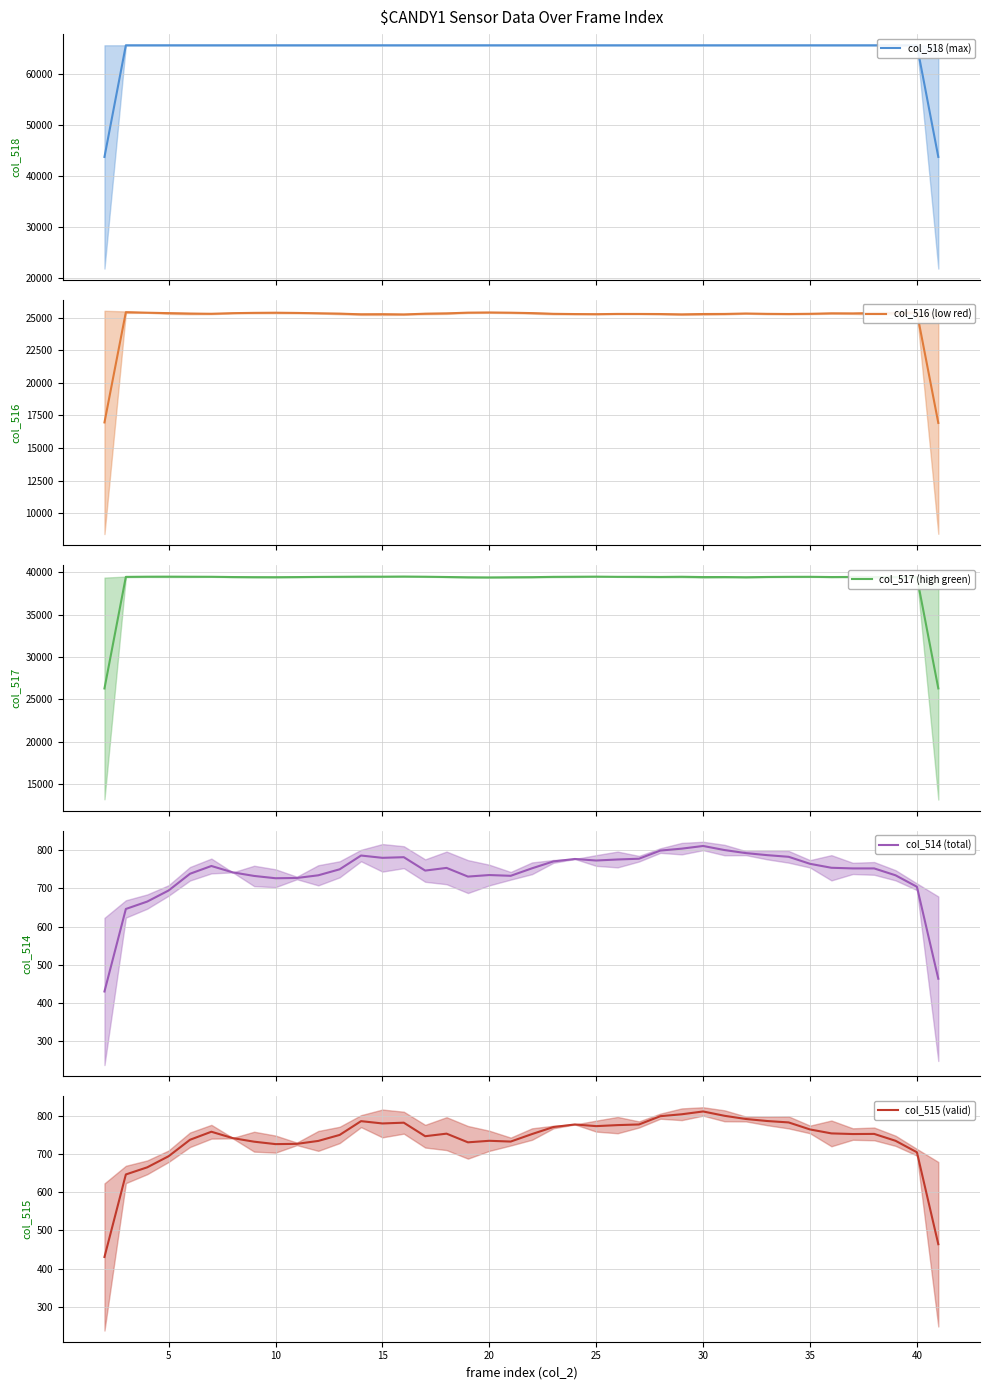

What is the maximum value for col_516 (low red)?

25418.7